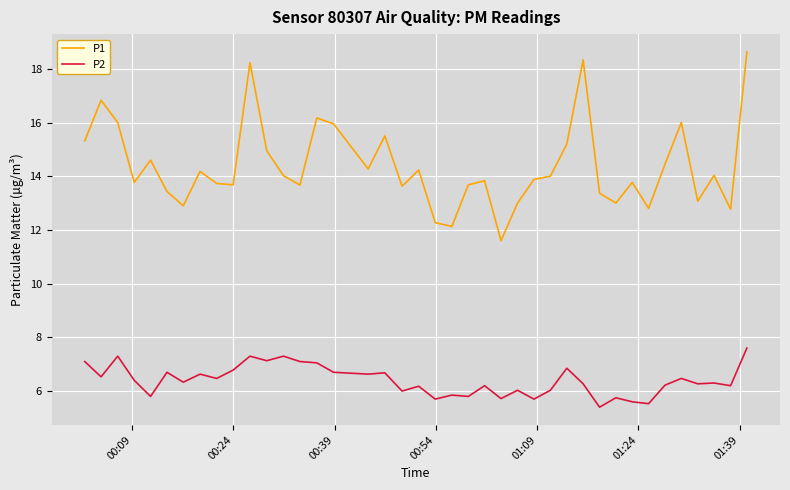

What is the difference between the maximum and minimum values in the P1 series?

7.0